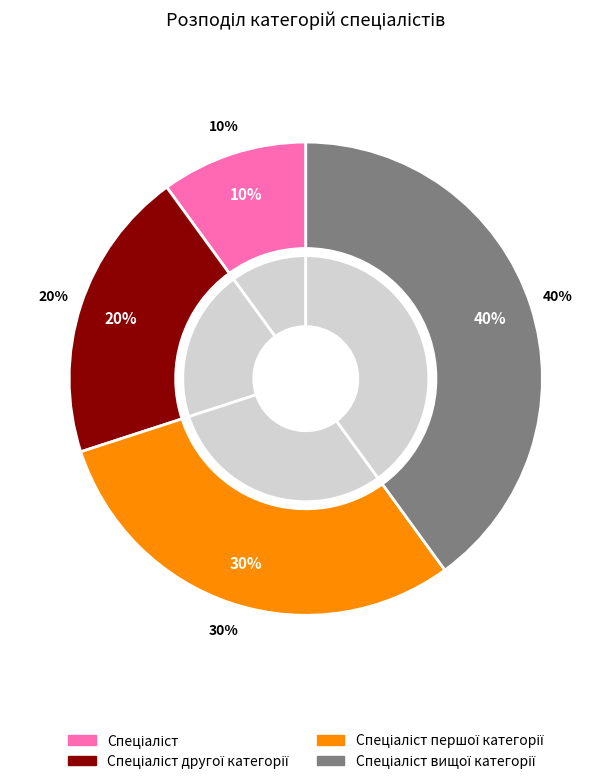

Which category has the biggest portion of the pie?

Спеціаліст вищої категорії